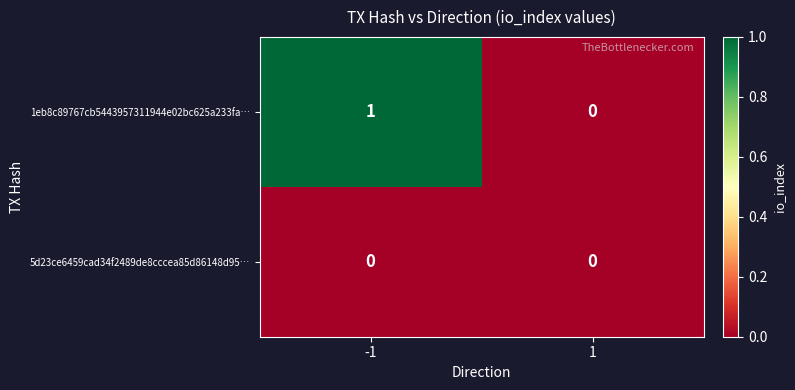

Rank the series at -1 from highest to lowest value.

1eb8c89767cb5443957311944e02bc625a233fa…, 5d23ce6459cad34f2489de8cccea85d86148d95…